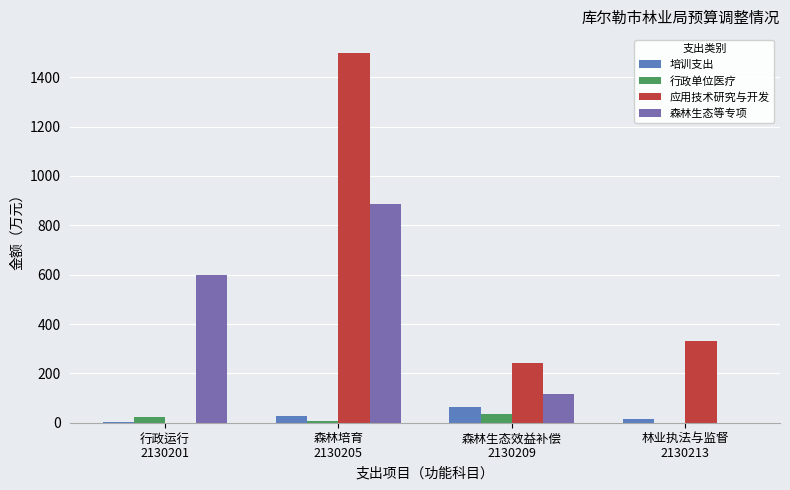

What is the maximum value shown in the chart?

1500.0